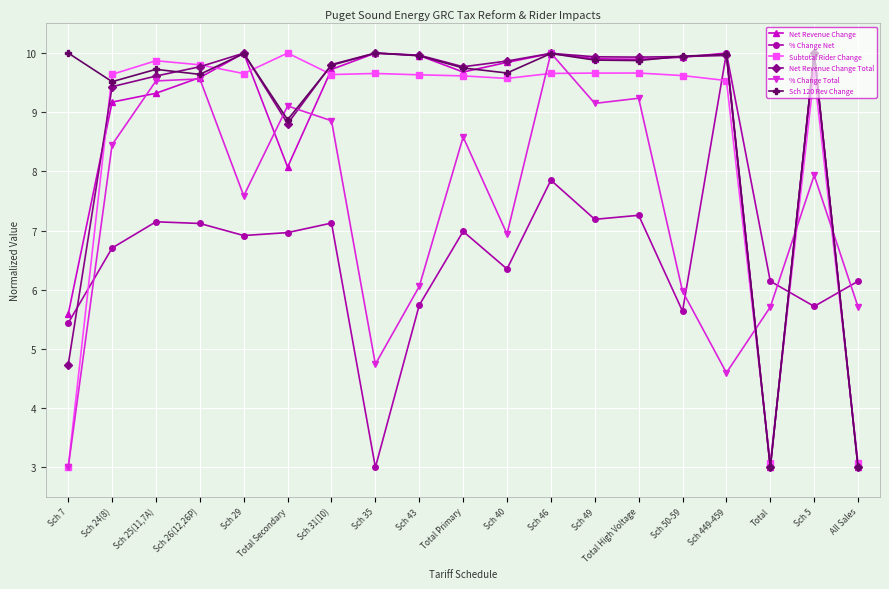

What is the label of the 19th point from the right?

Sch 7